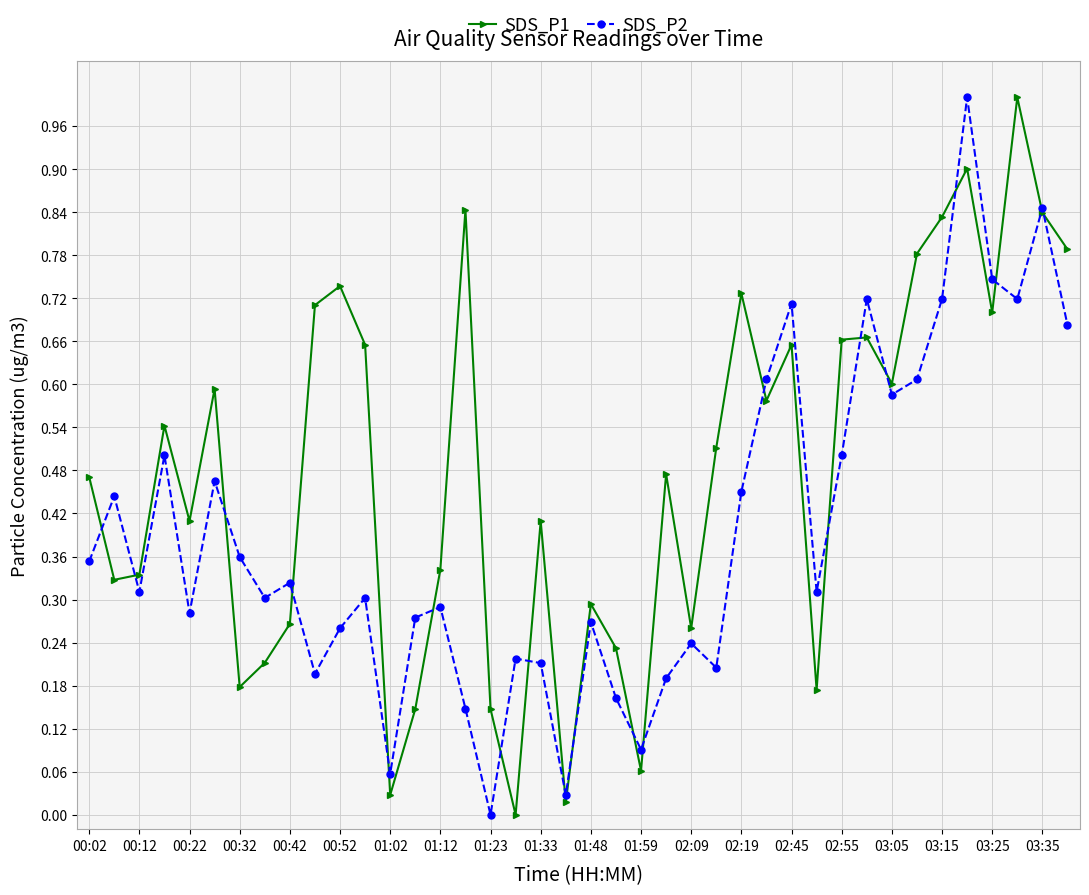

What are all the series names shown in the legend?

SDS_P1, SDS_P2